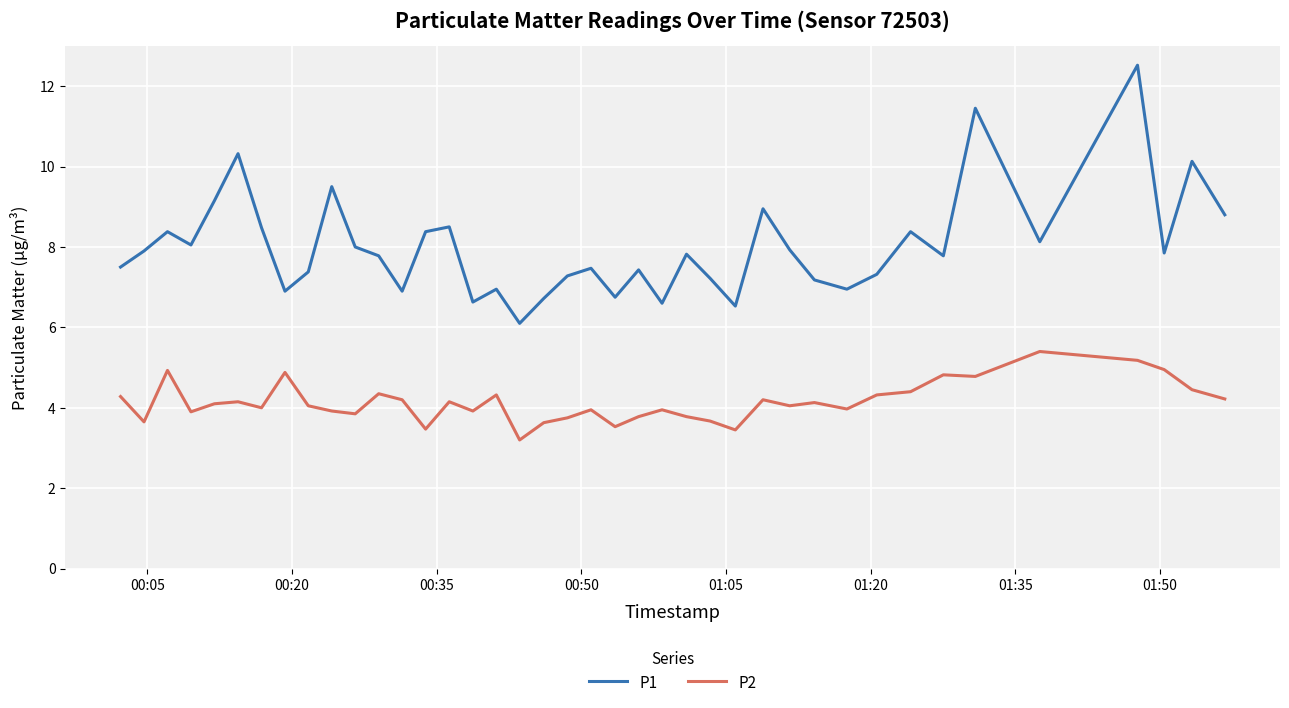

True or false: P1 and P2 cross at least once.

False